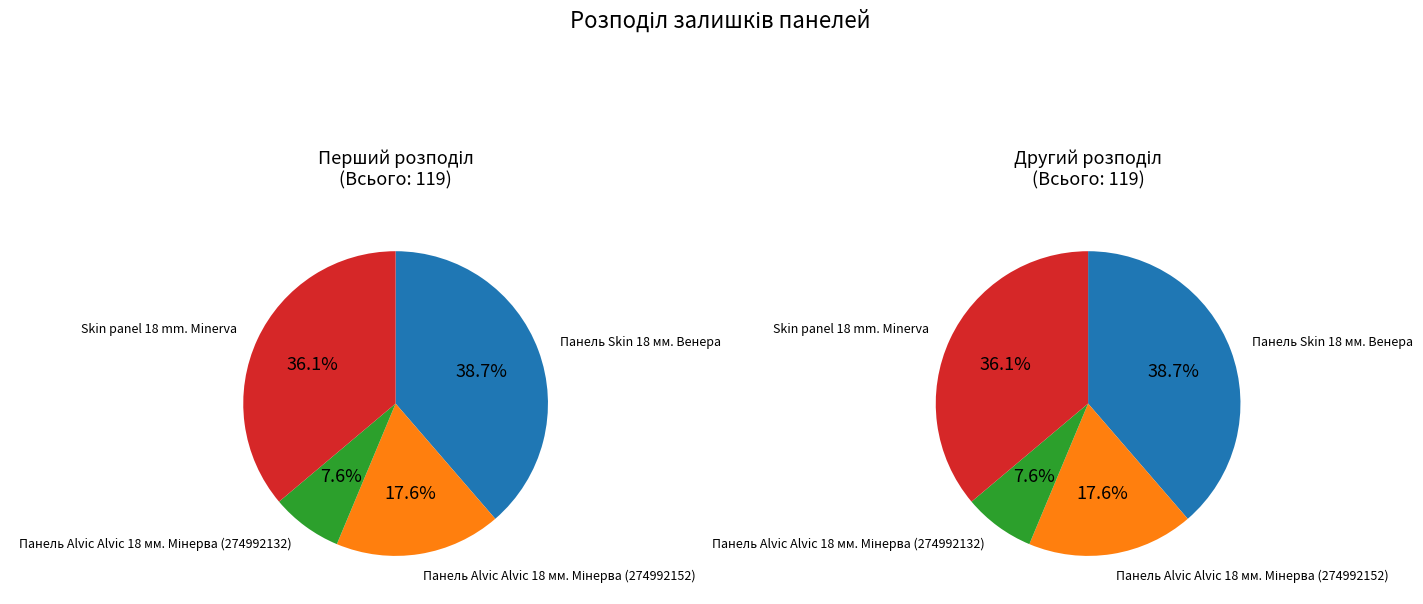

Which category has the biggest portion of the pie?

Панель Skin 18 мм. Венера